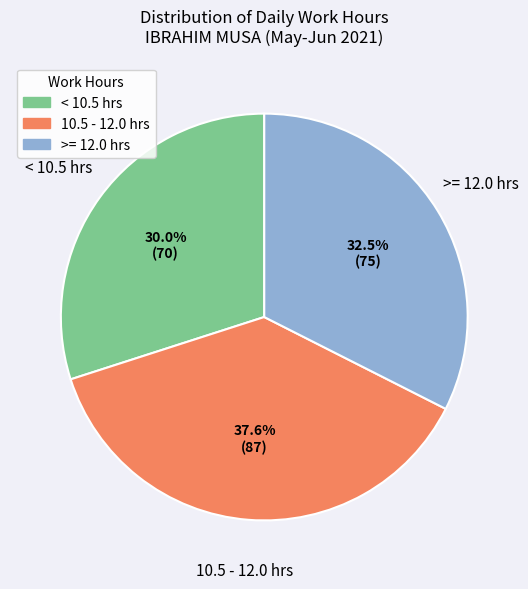

Count the number of slices in the pie.

3